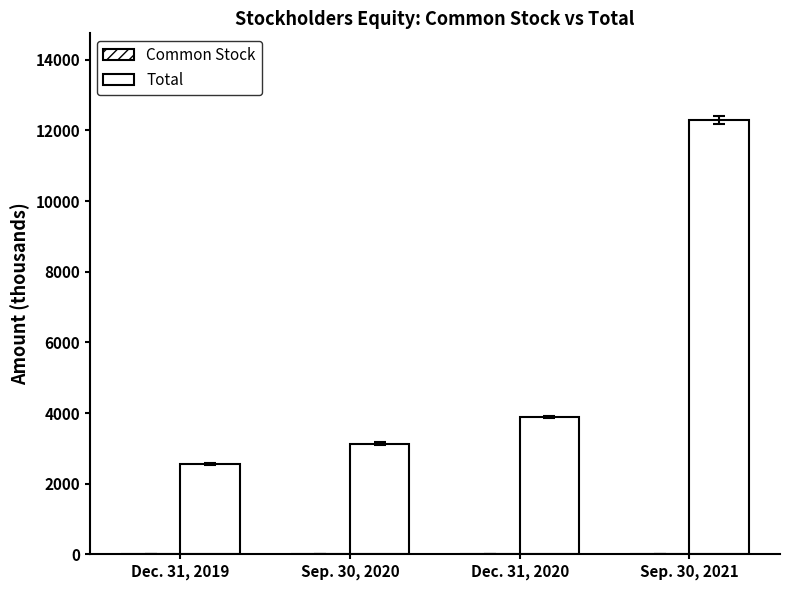

How many groups of bars are there?

4